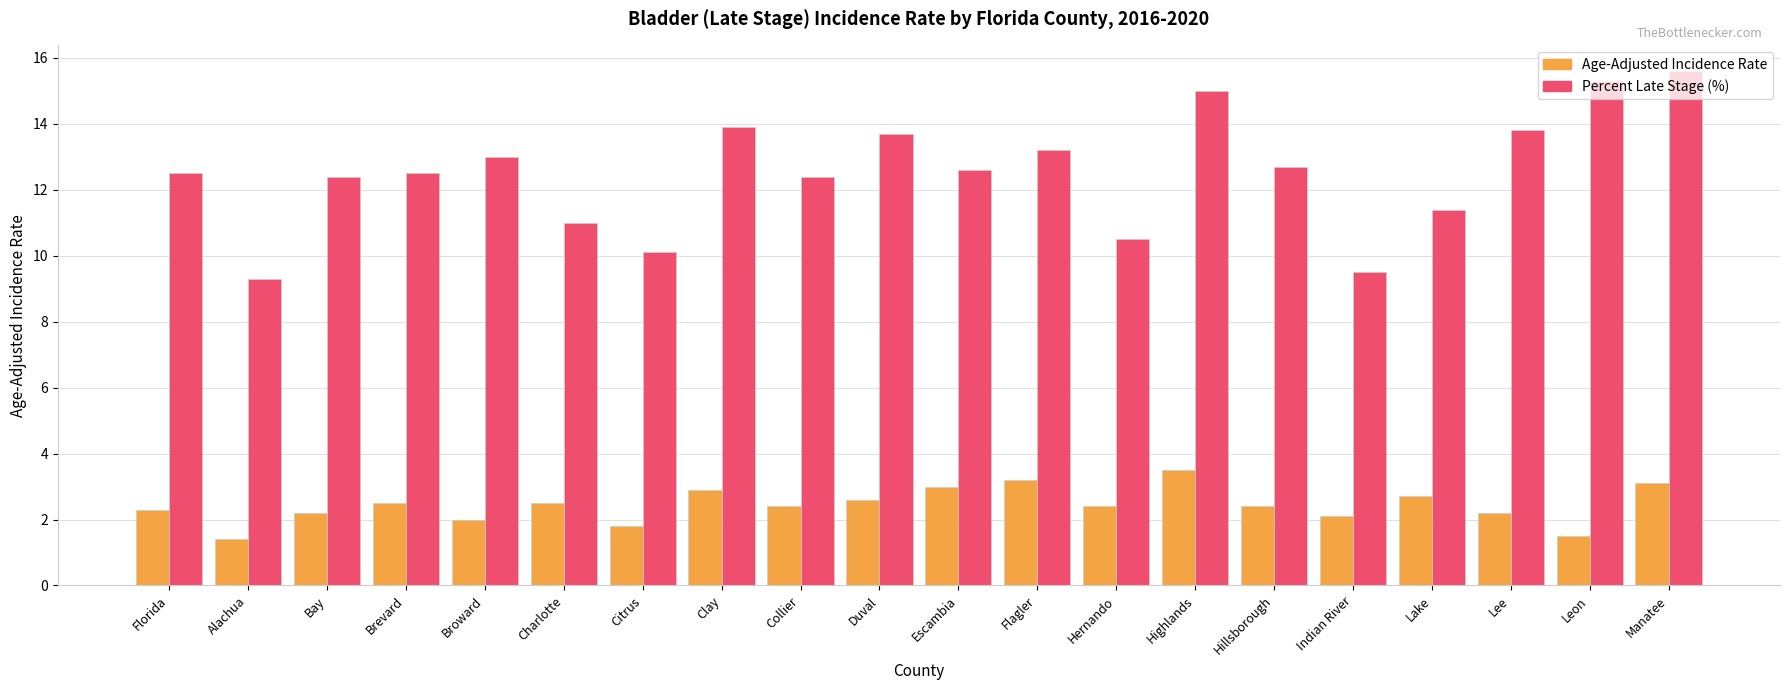

Which series has the largest total across all categories?

Percent Late Stage (%)